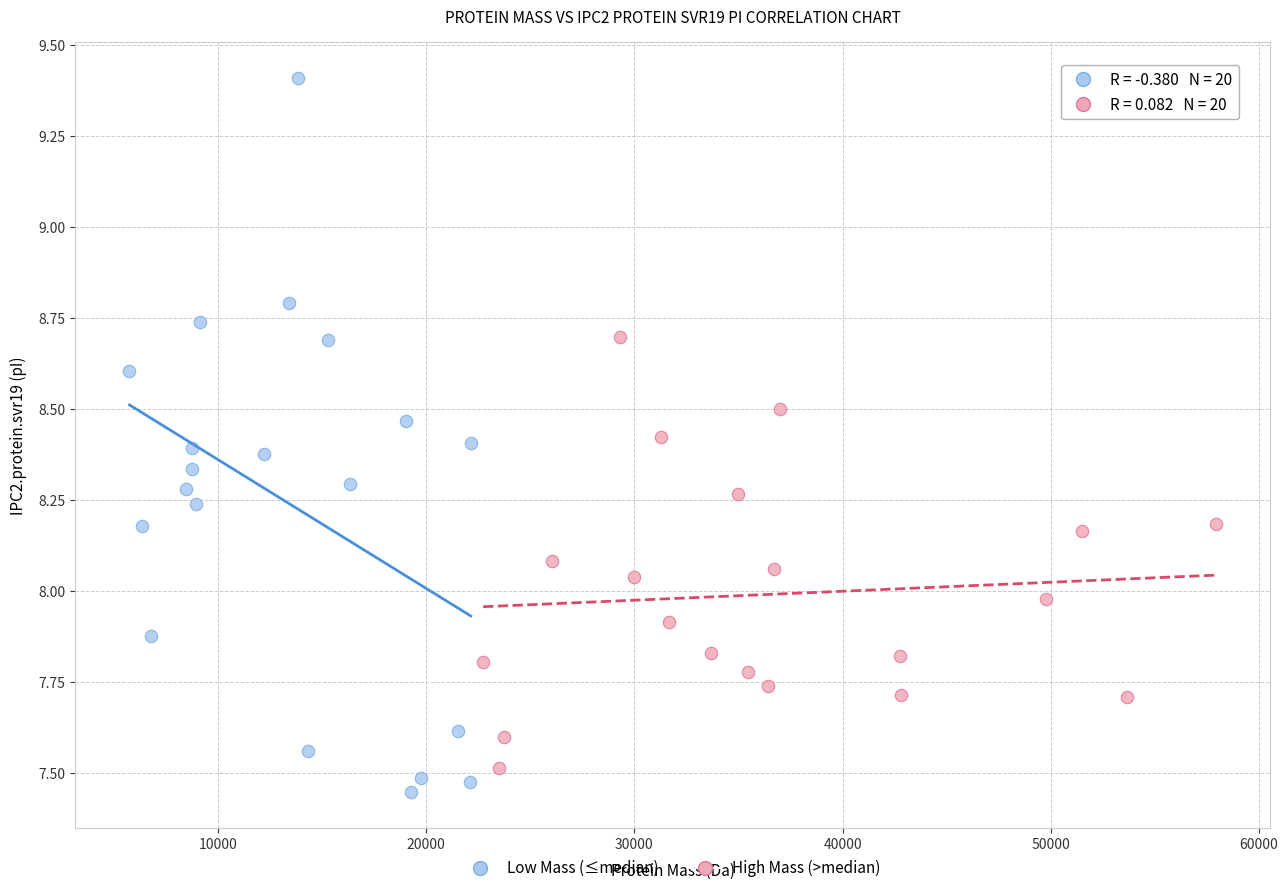

What are all the series names shown in the legend?

Low Mass (≤median), High Mass (>median)